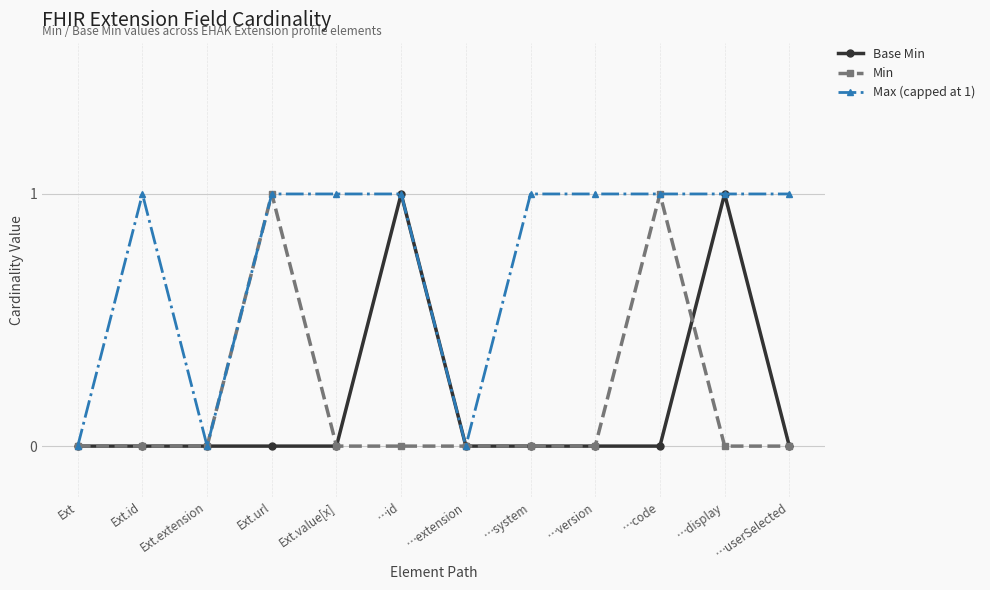

Which series changed the most between Ext.url and …system?

Min